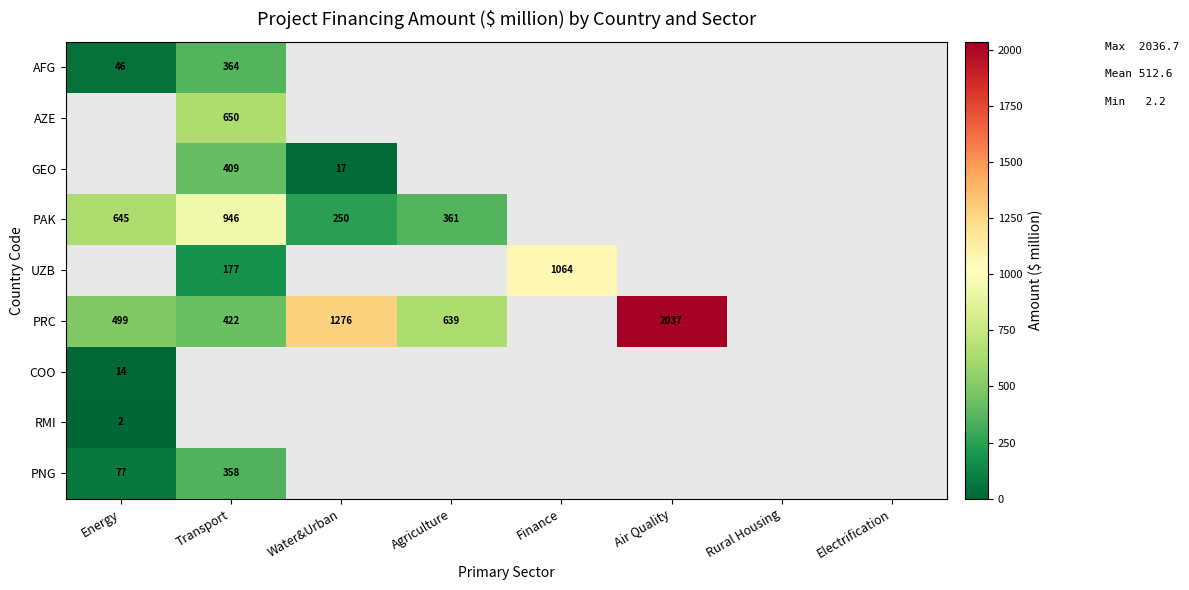

The PNG series shows 240.7 at Transport. True or false?

False